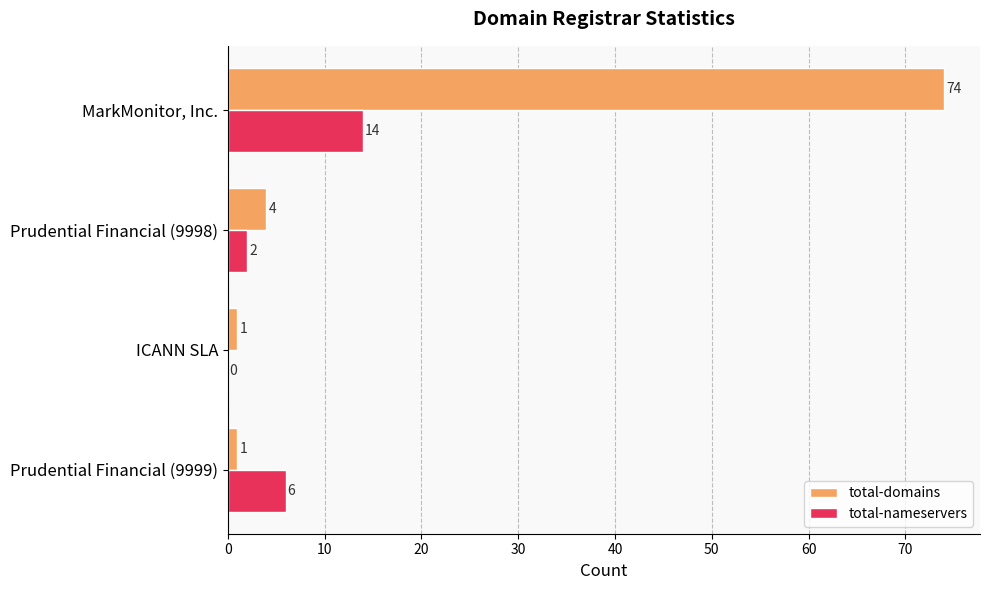

How many categories are shown in the chart?

4